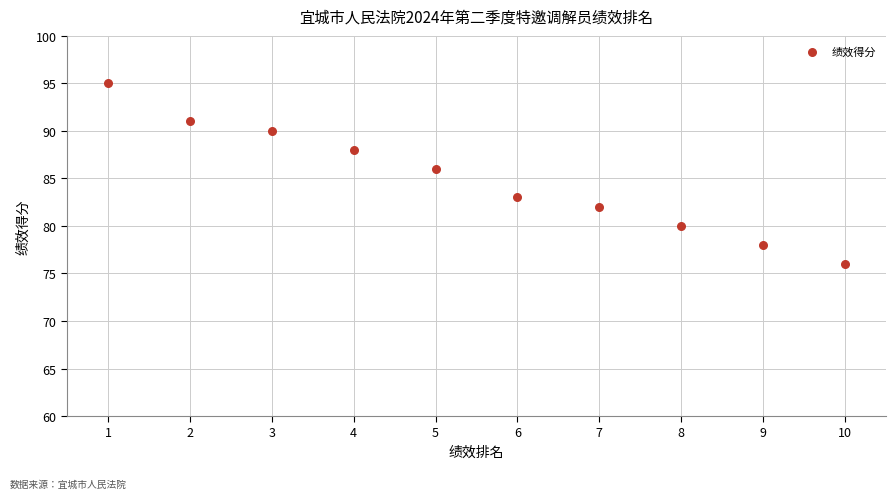

What is the average Y value?

85